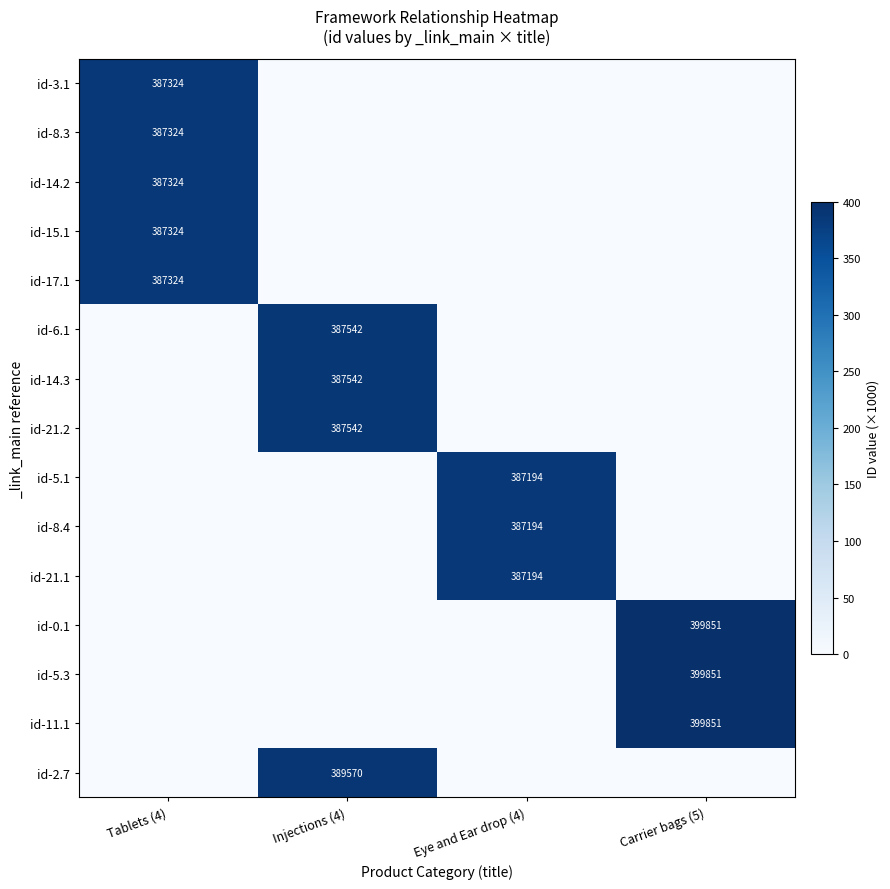

The value of id-2.7 at Injections (4) is 217814. True or false?

False